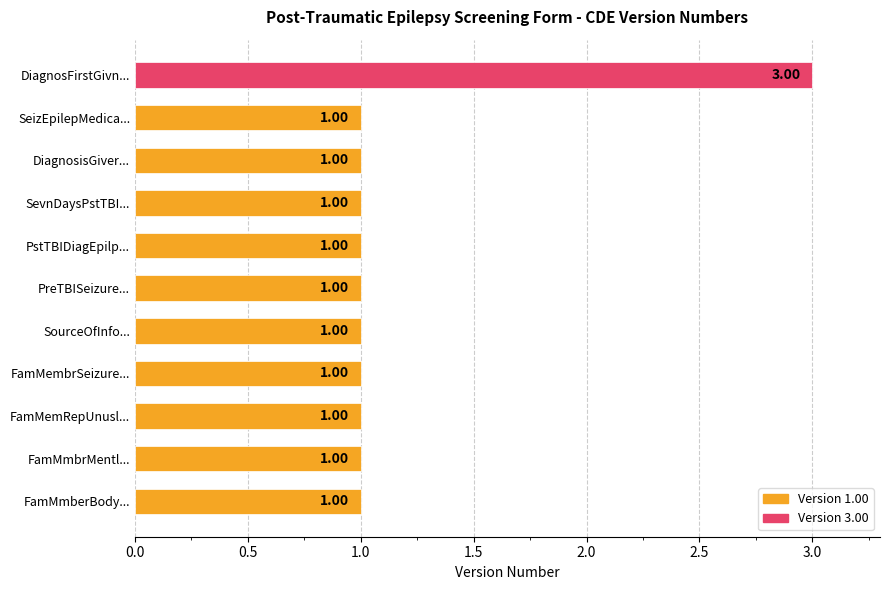

What is the difference between the maximum and second lowest values?

2